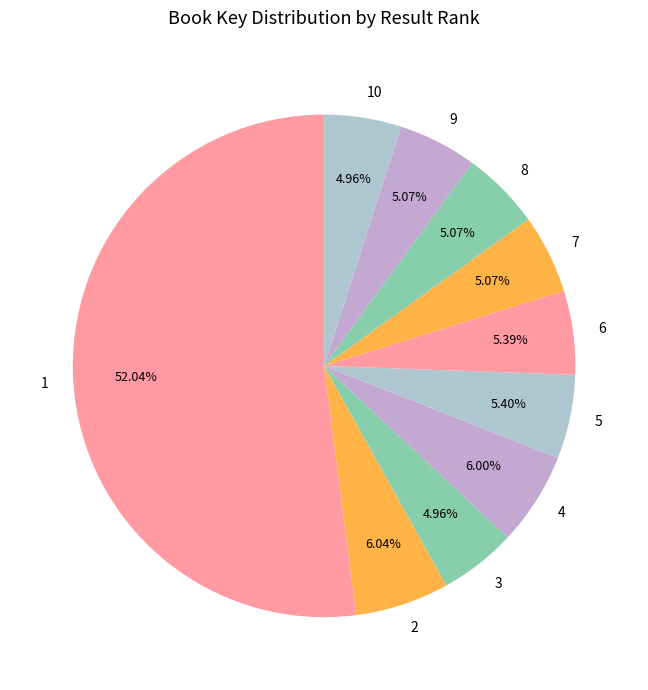

What is the largest slice in the pie chart?

1